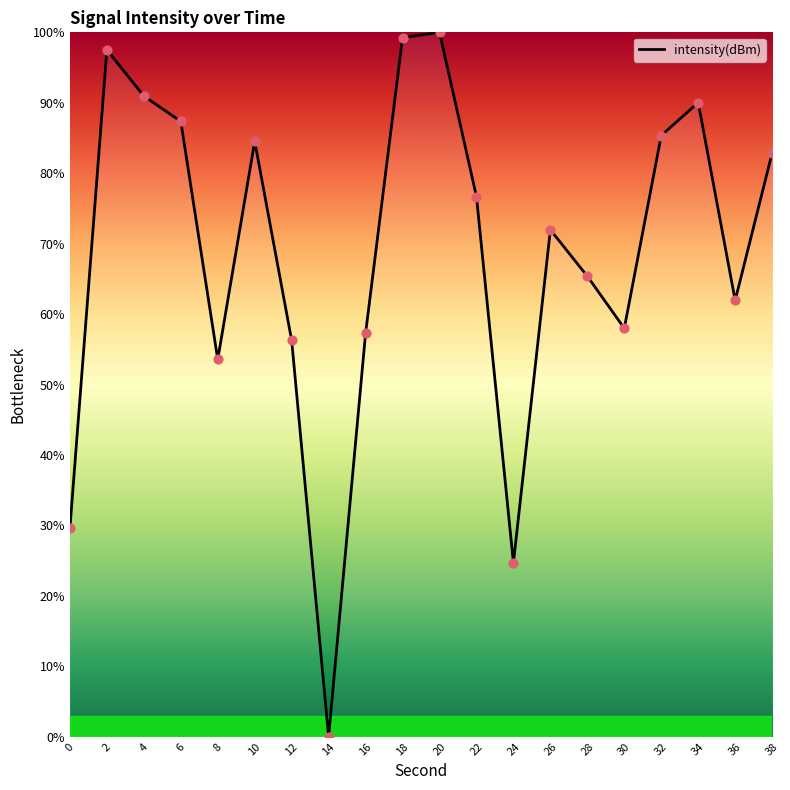

What is the change in value from 14 to 18?

+99.2